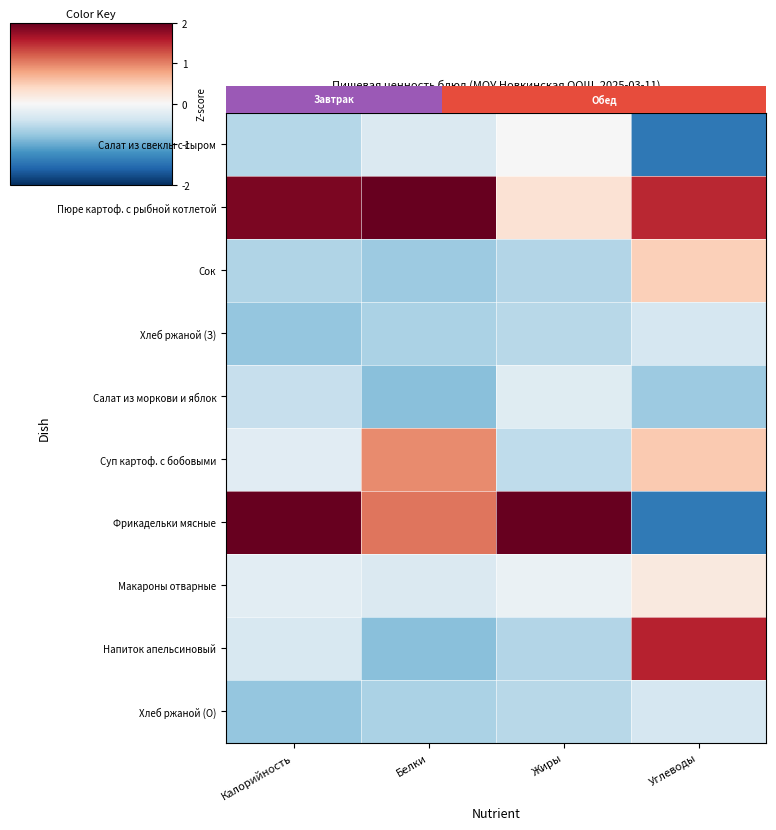

Which series has the largest total across all categories?

Пюре картоф. с рыбной котлетой